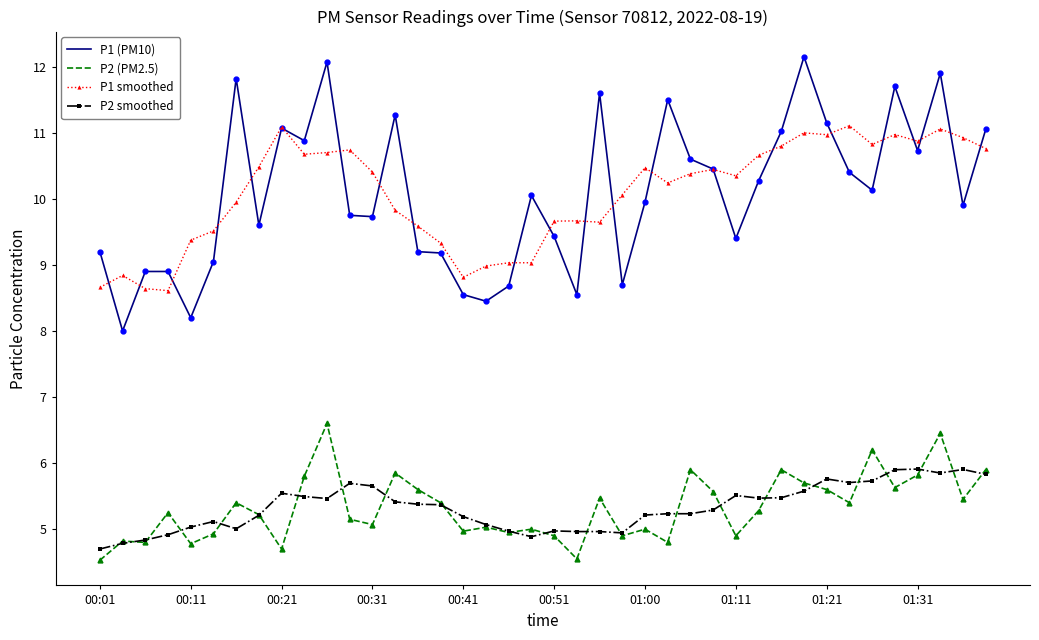

How many series are shown in this chart?

4